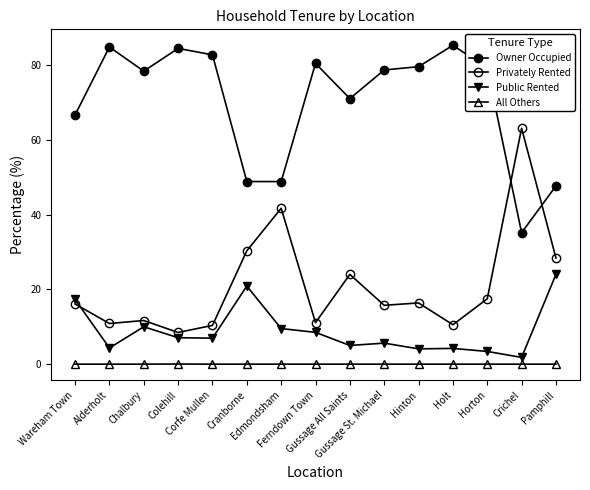

Between Edmondsham and Holt, which series saw the biggest shift?

Owner Occupied